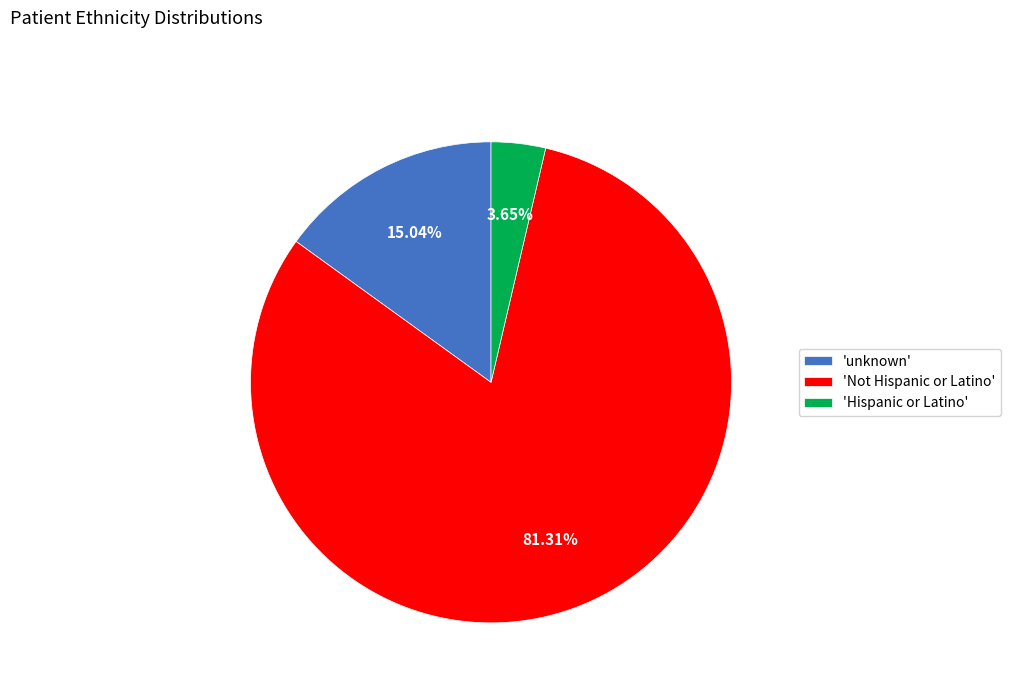

What is the smallest slice in the pie chart?

'Hispanic or Latino'